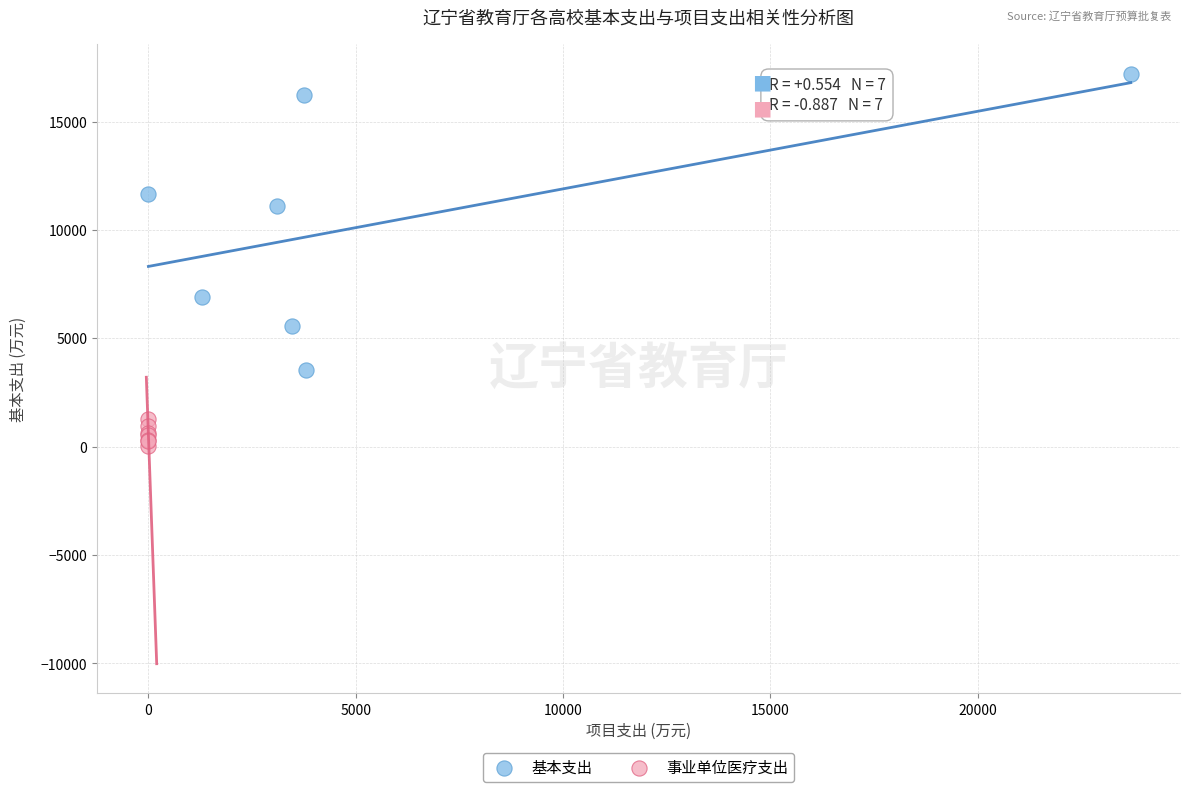

Which series contains the highest Y value?

基本支出